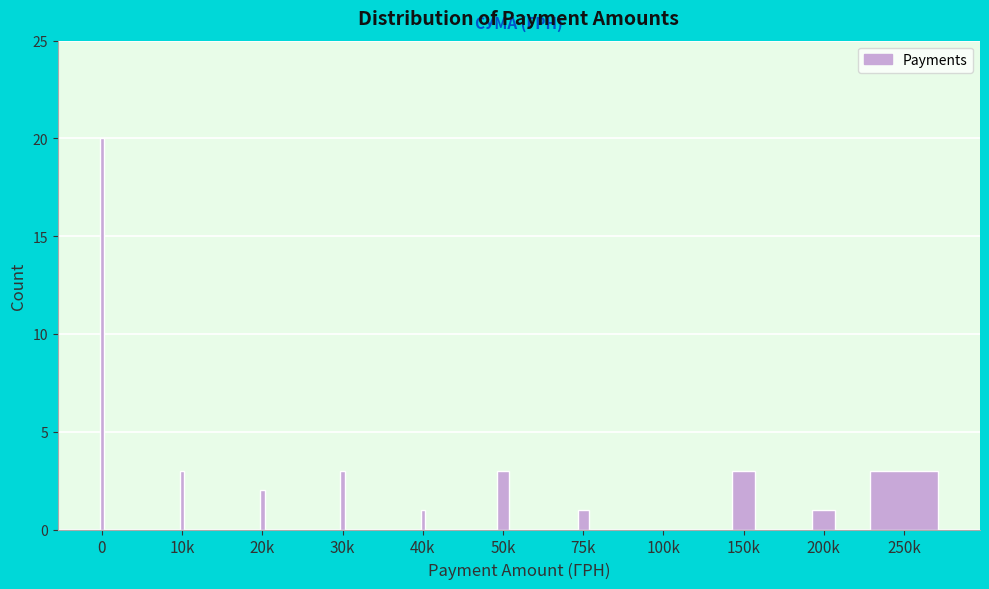

Reading left to right, list all the values displayed in this chart.

0=20	10k=3	20k=2	30k=3	40k=1	50k=3	75k=1	100k=0	150k=3	200k=1	250k=3